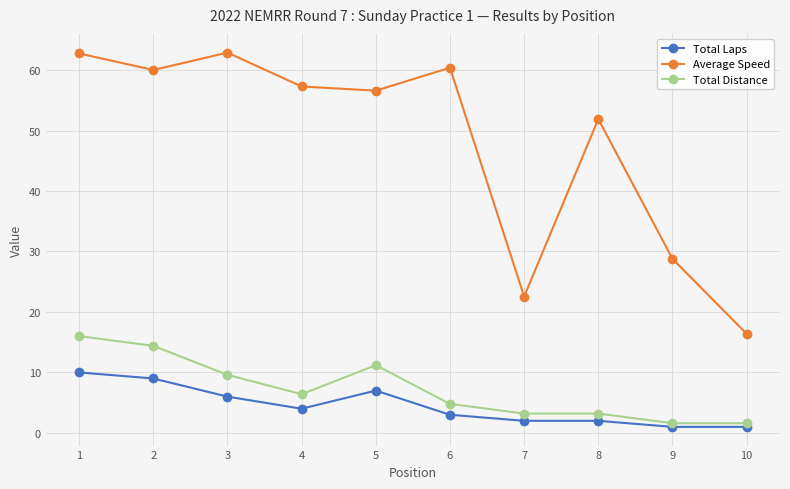

True or false: Total Distance has a value of 14.4 at 2.

True